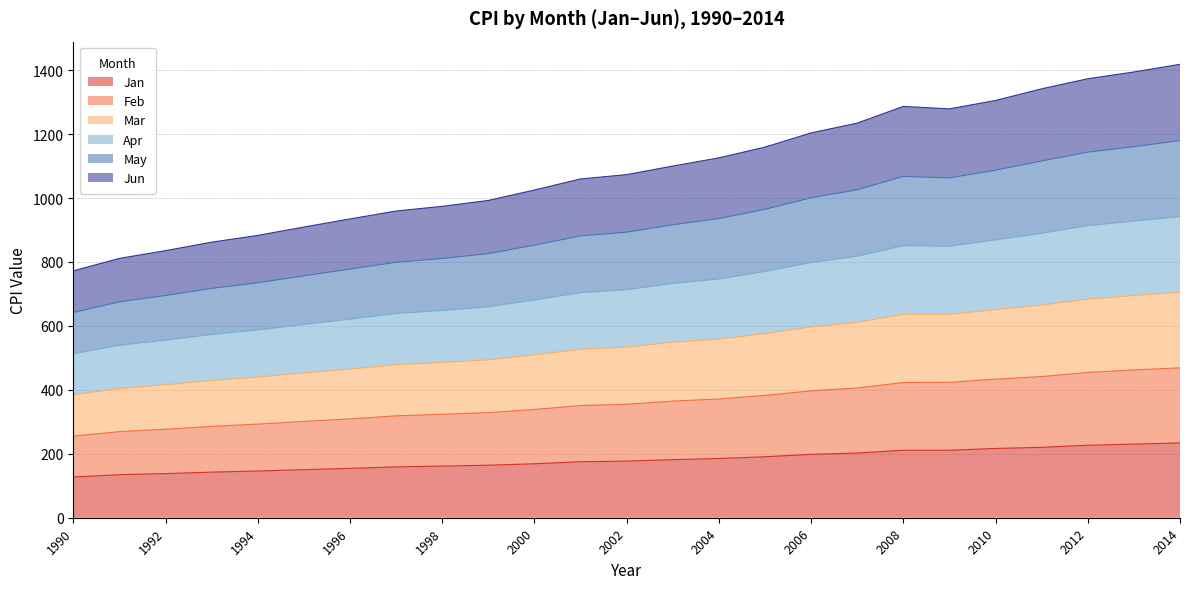

True or false: May and Feb intersect in this chart.

False